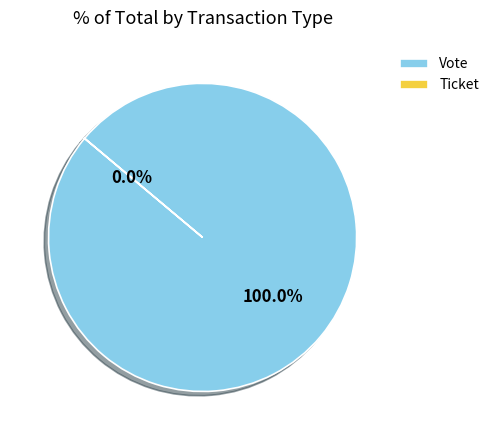

What is the majority slice?

Vote